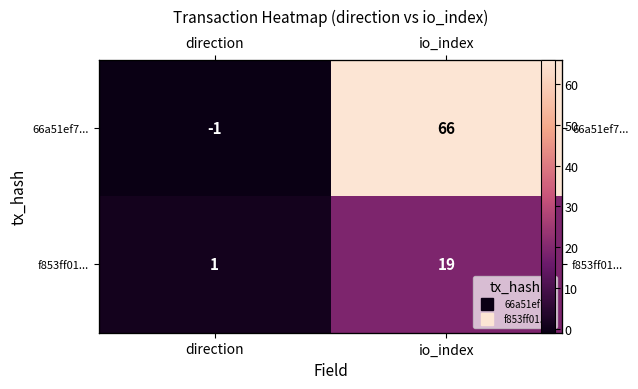

What is the spread (max minus min) of values at io_index?

47